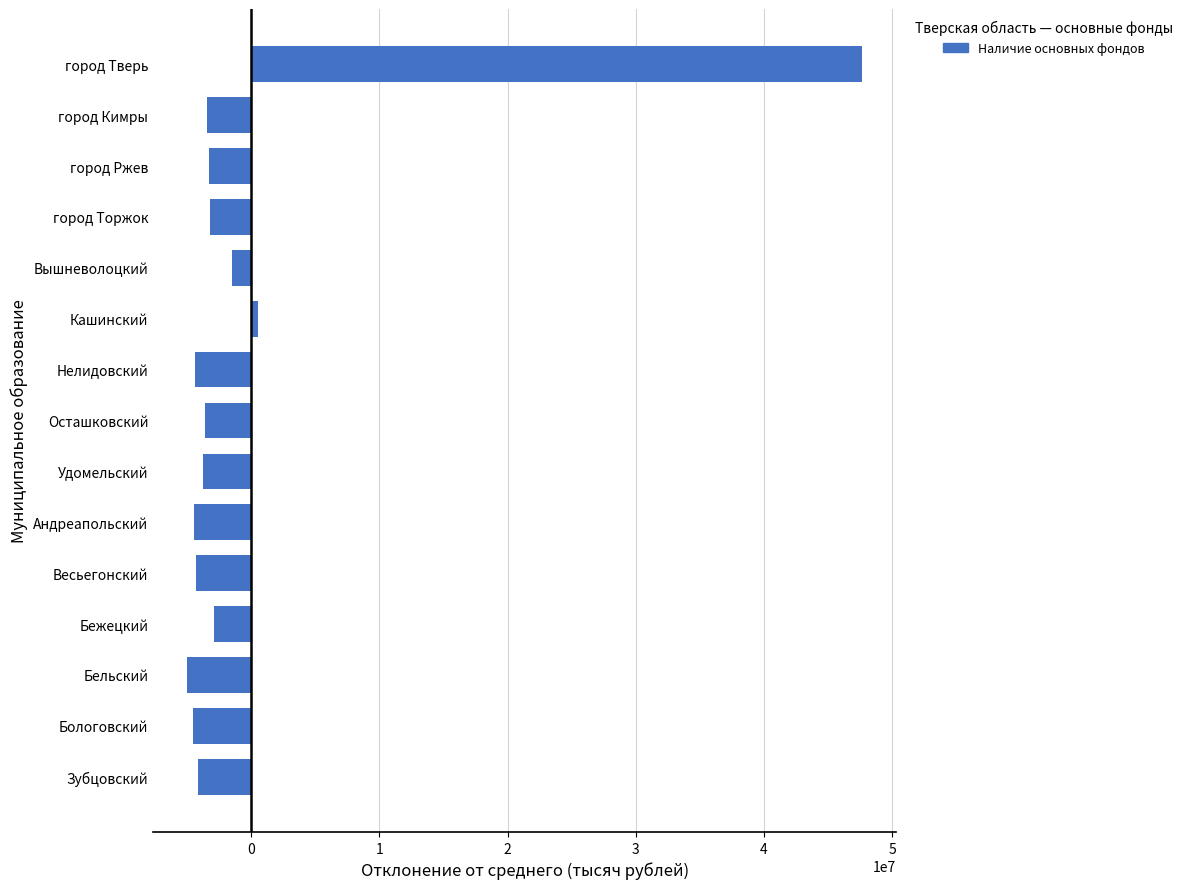

At which category does the chart reach its peak across all series?

город Тверь